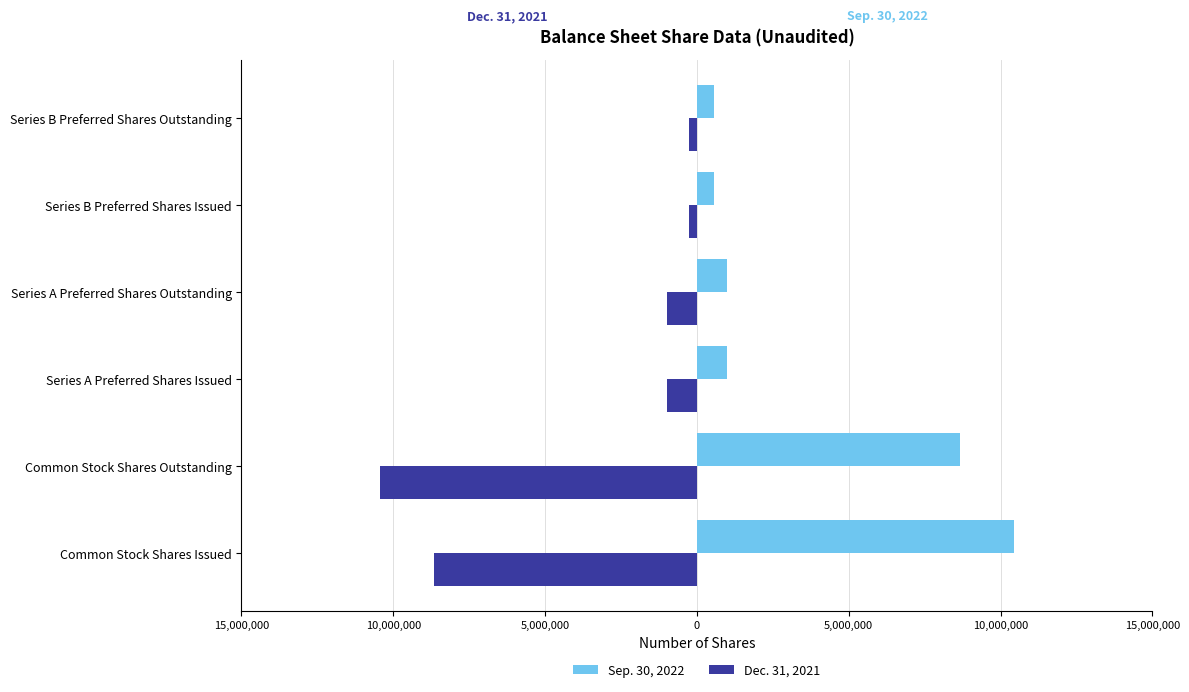

Rank the series by their maximum value, from lowest to highest.

Dec. 31, 2021, Sep. 30, 2022